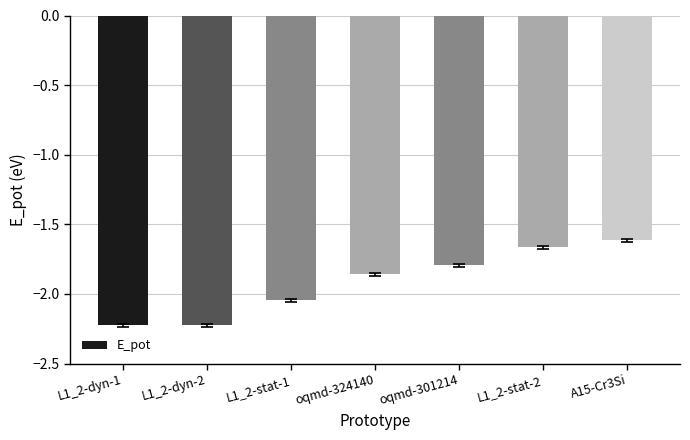

What is the maximum value shown in the chart?

-1.6